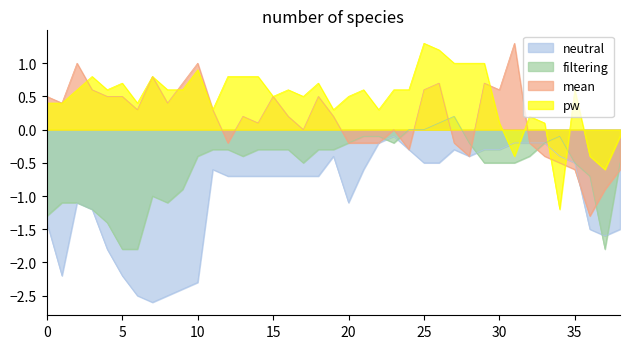

True or false: pw has a value of 0.8 at 12.

True